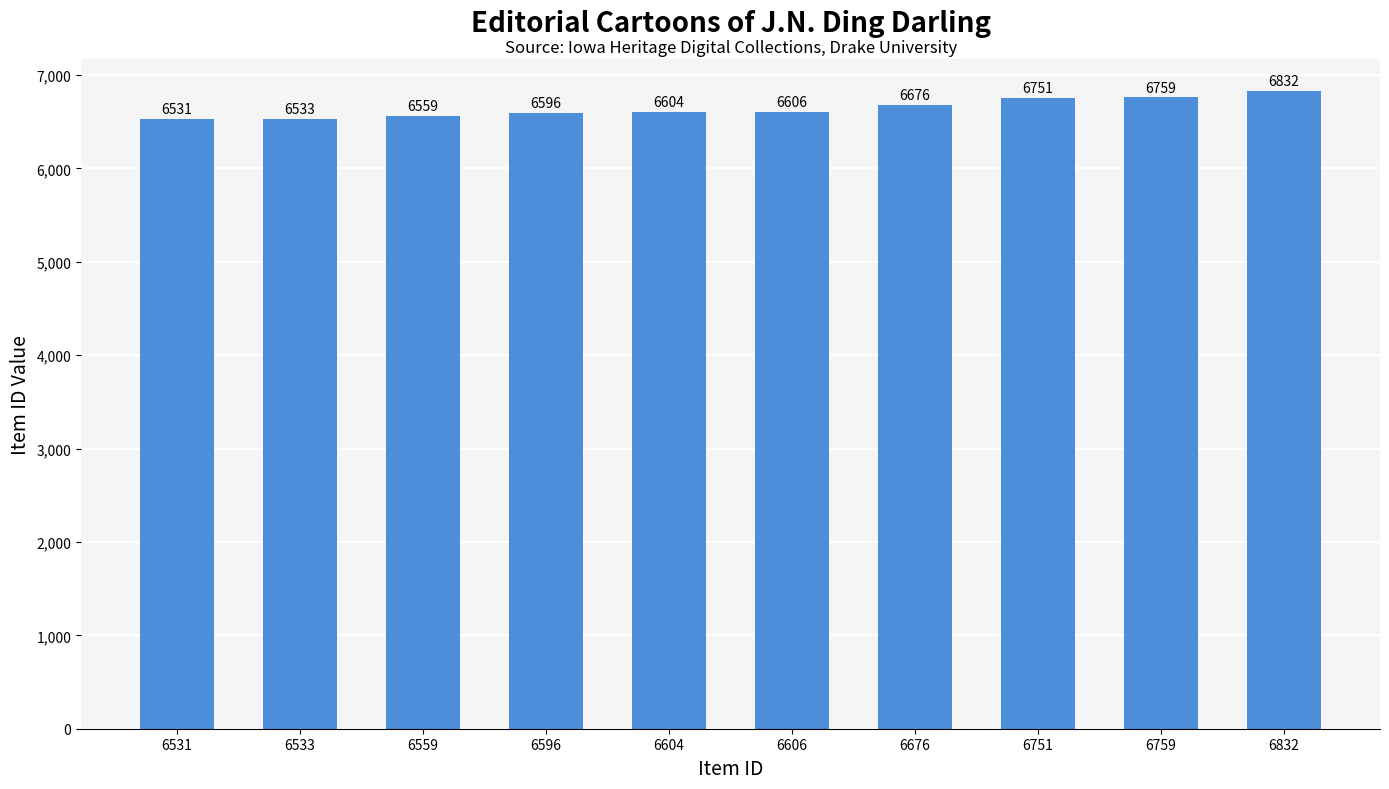

Where is the data nearest to the value 6681?

6676